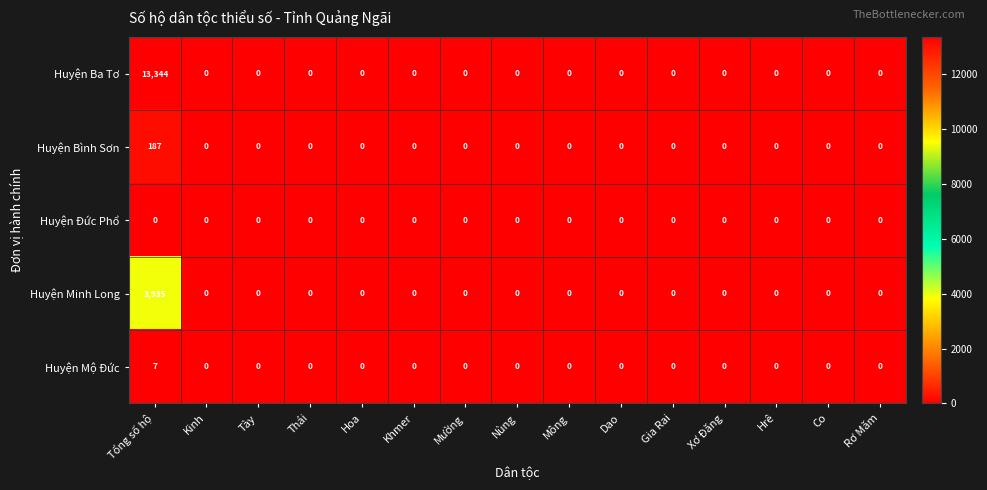

Which series has the largest total across all categories?

Huyện Ba Tơ